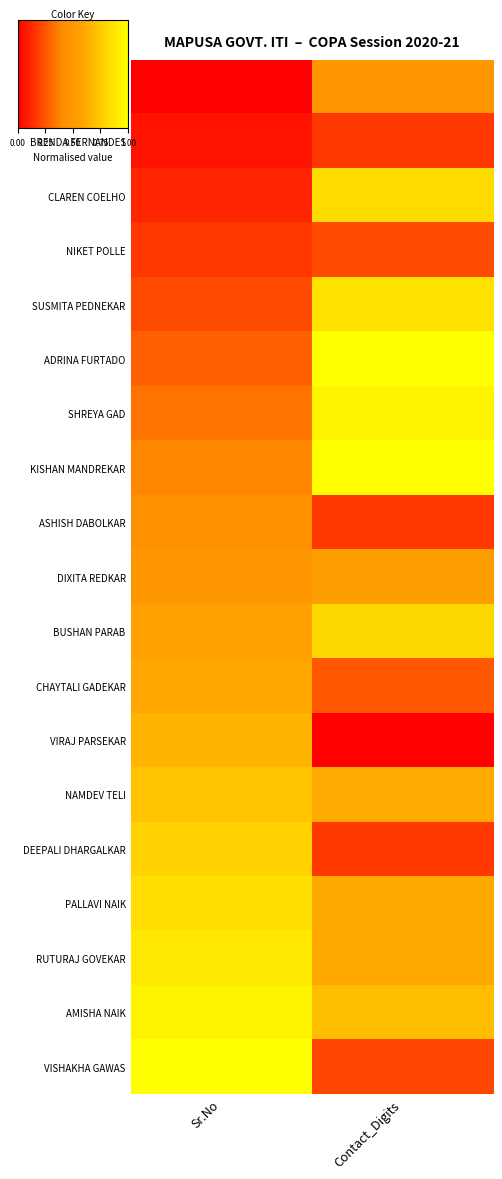

How many data points does each series have?

2